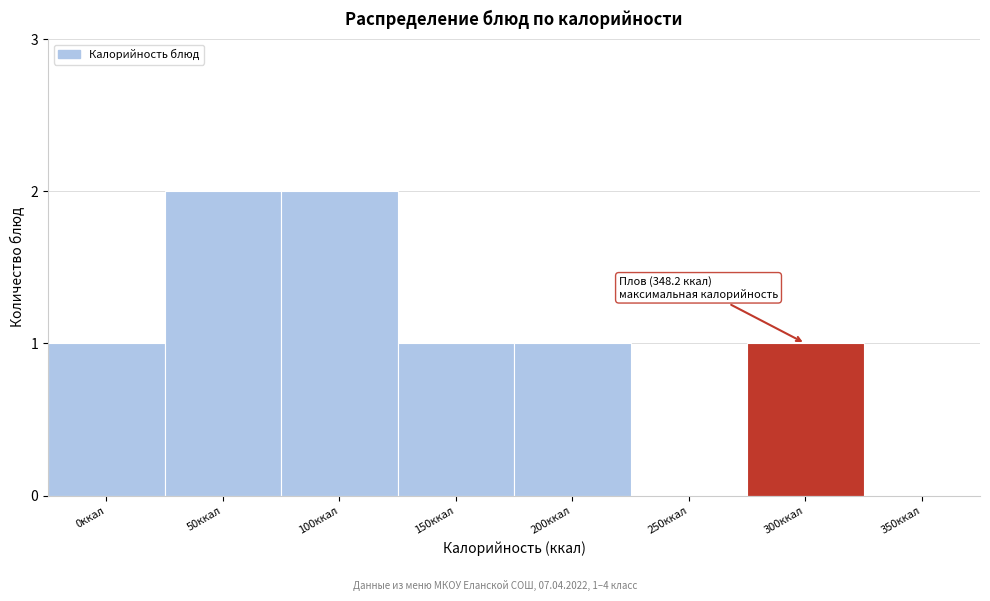

Reading left to right, transcribe all the data shown in this chart.

0ккал=1	50ккал=2	100ккал=2	150ккал=1	200ккал=1	250ккал=0	300ккал=1	350ккал=0